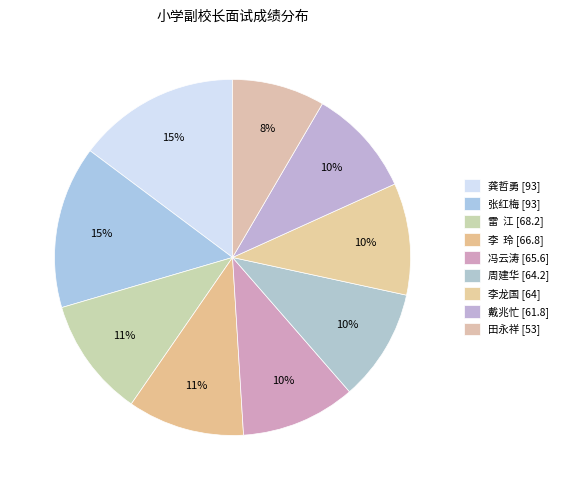

Which has a higher value, 冯云涛 or 周建华?

冯云涛